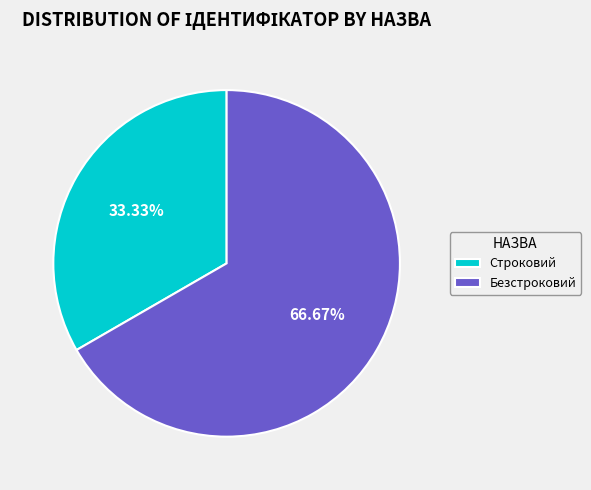

How many segments does this pie chart have?

2